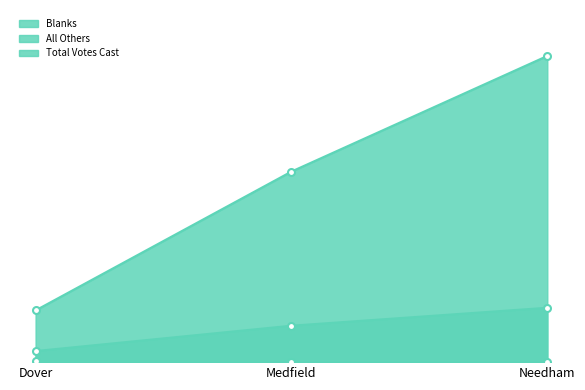

Reading left to right, extract all data points from this chart.

Blanks: 21	69	103
All Others: 2	0	0
Total Votes Cast: 98	361	580